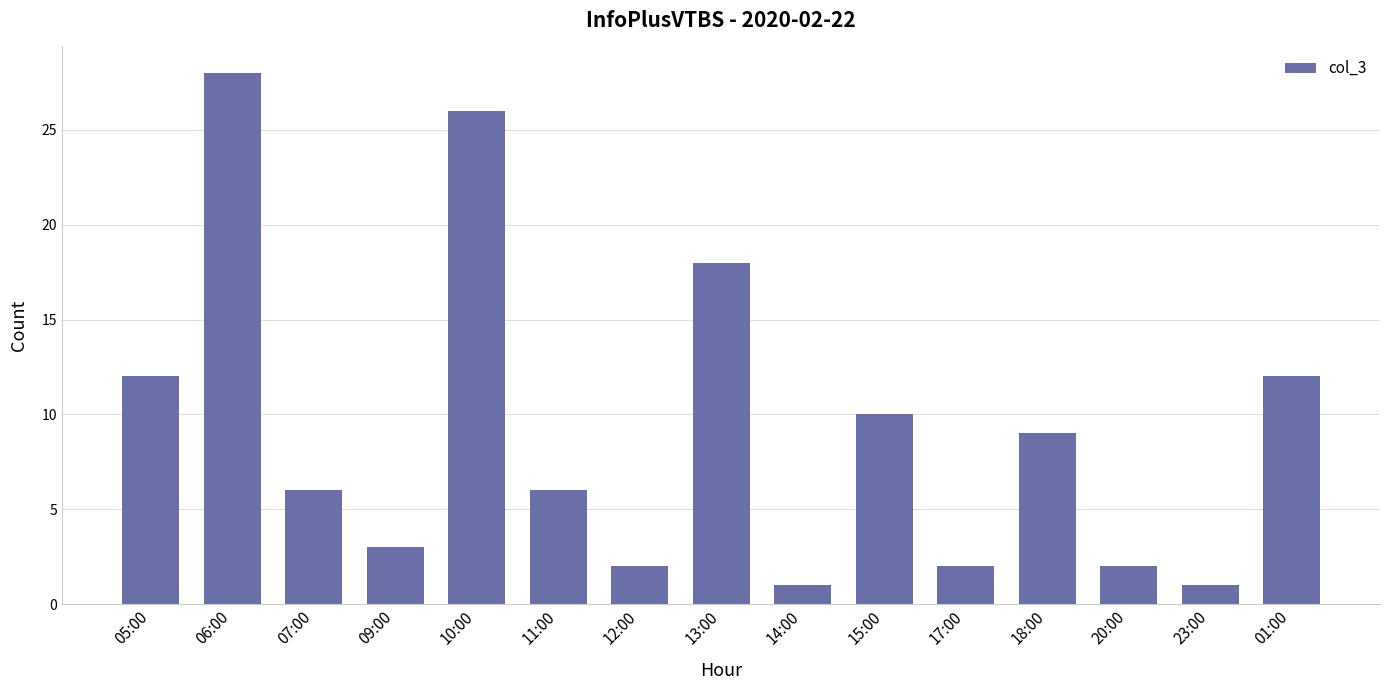

The value at 13:00 is 18. True or false?

True